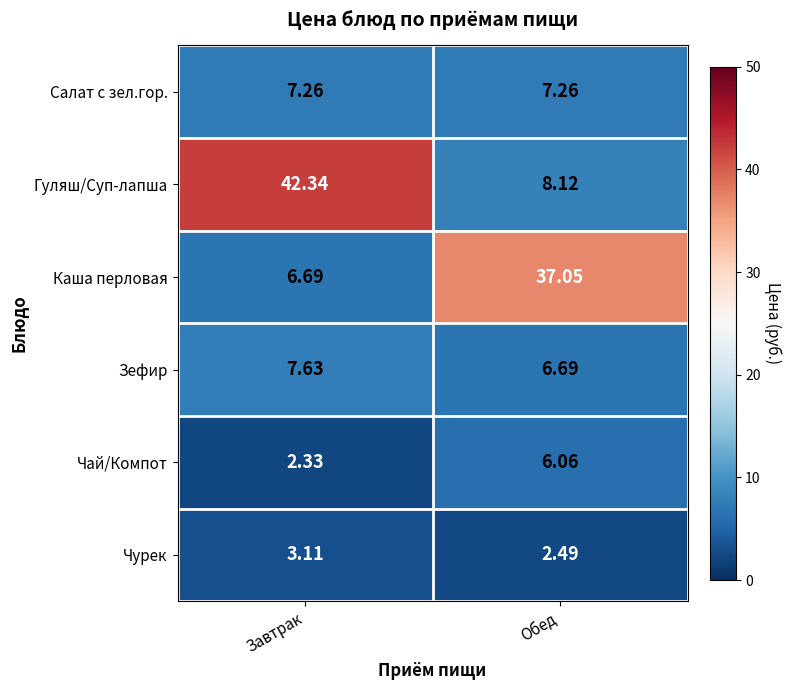

At how many categories does at least one series exceed 40?

1